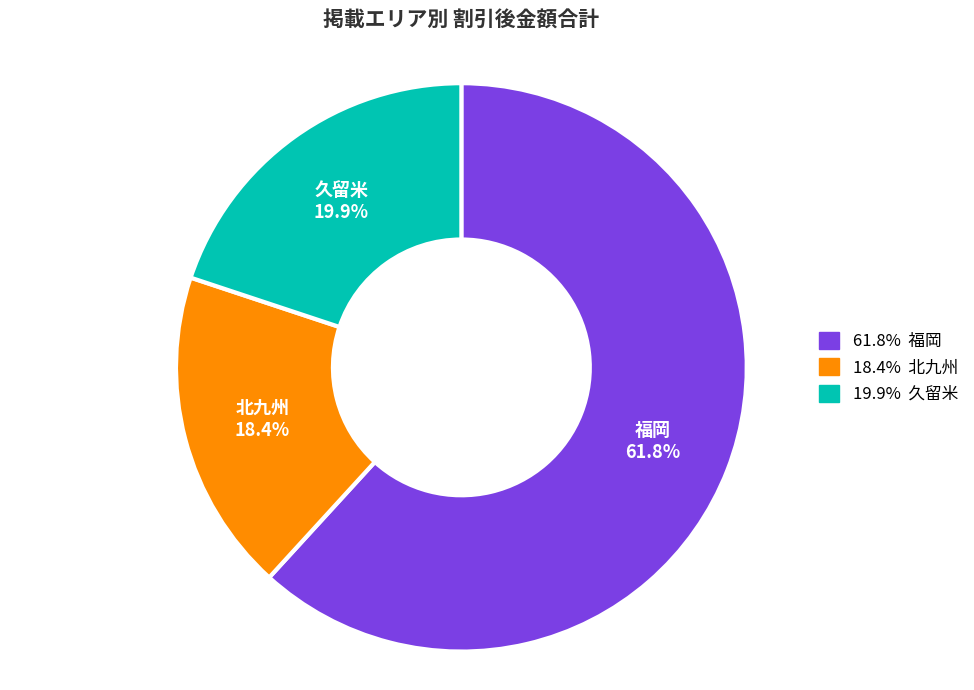

How many slices are in this pie chart?

3